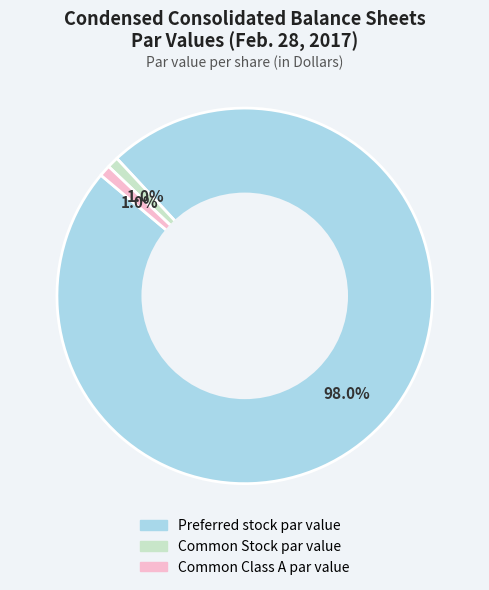

What is the total percentage of Common Class A par value and Preferred stock par value?

99.0%